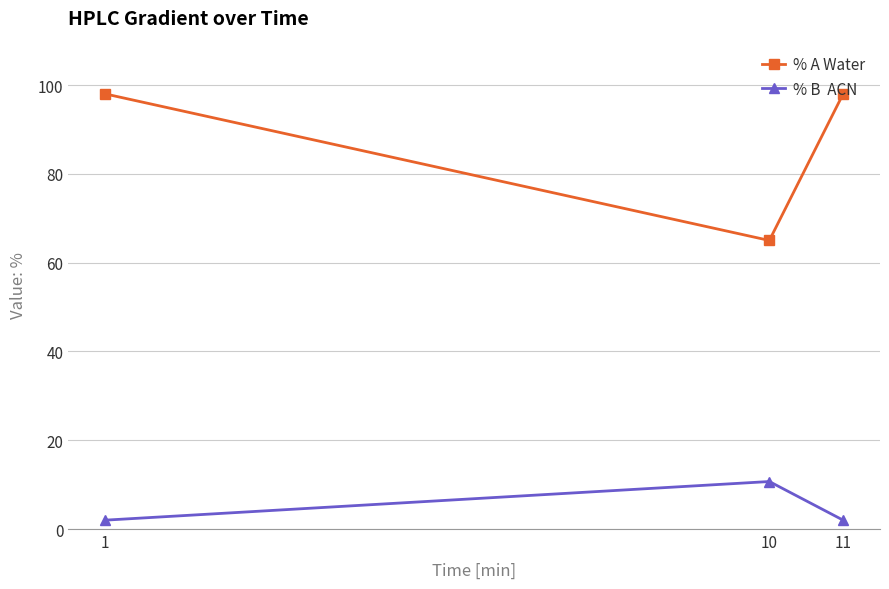

How many lines are shown in the chart?

2